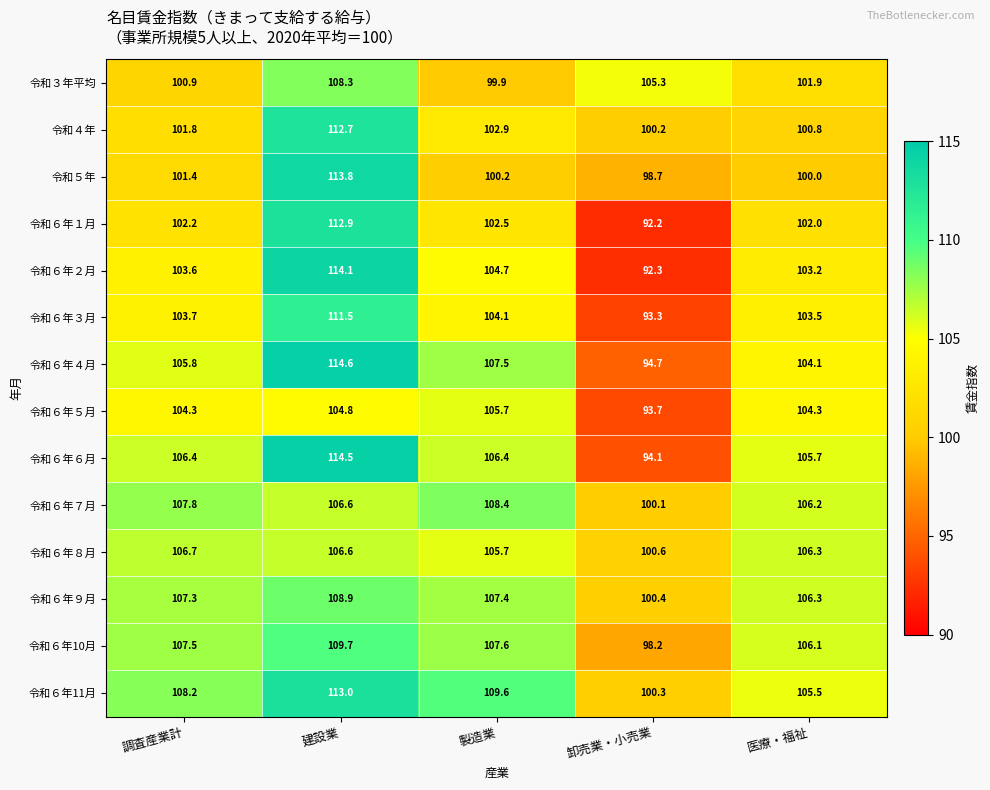

True or false: 令和５年 has a value of 173.8 at 調査産業計.

False